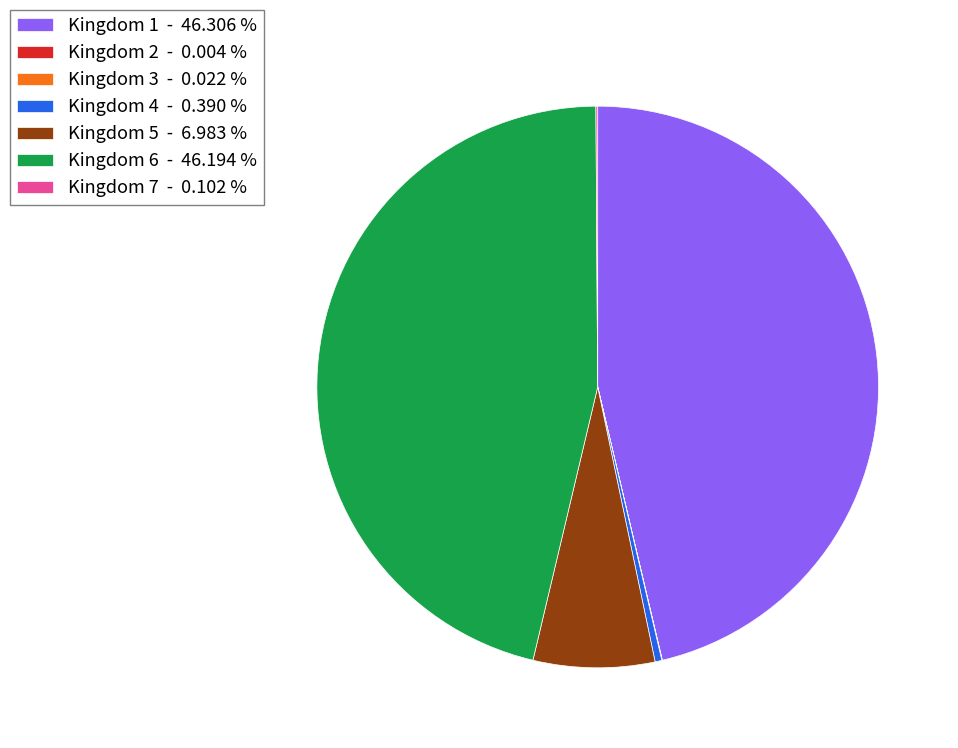

Is there any slice that represents more than half of the pie?

No